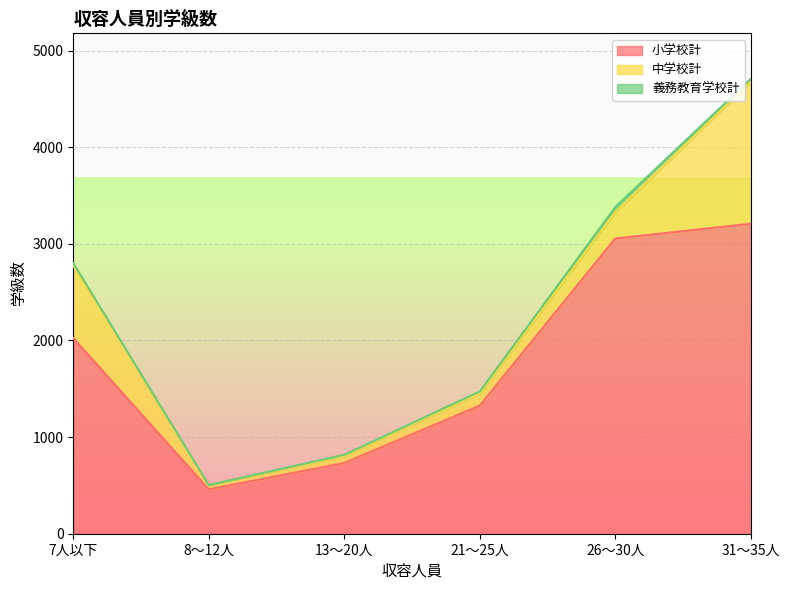

Which category has the lowest value in the 中学校計 series?

8～12人